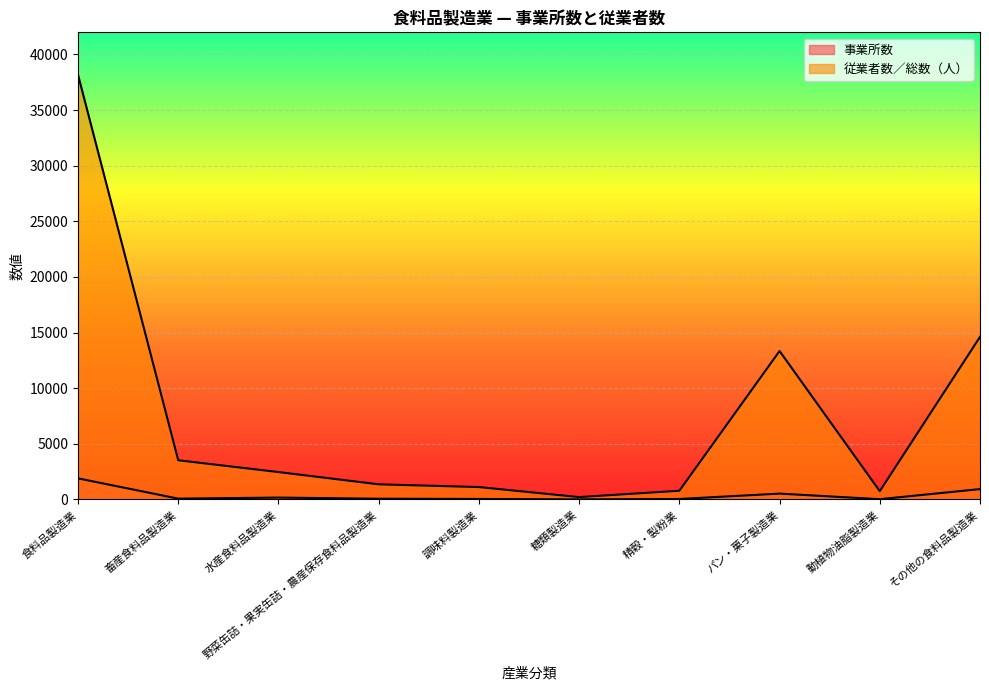

How many values in the 従業者数／総数（人） series are below 2464?

5